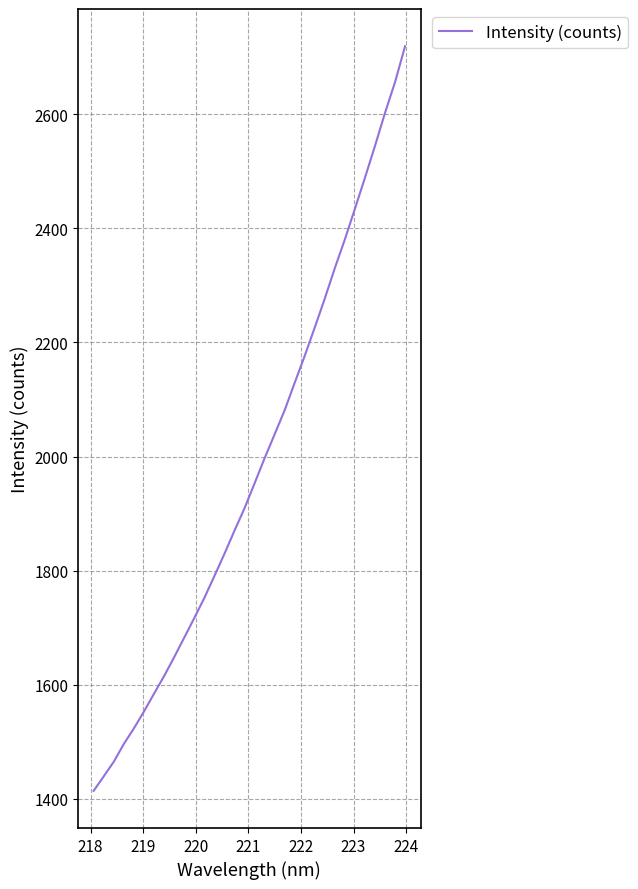

What is the maximum value shown in the chart?

2719.5